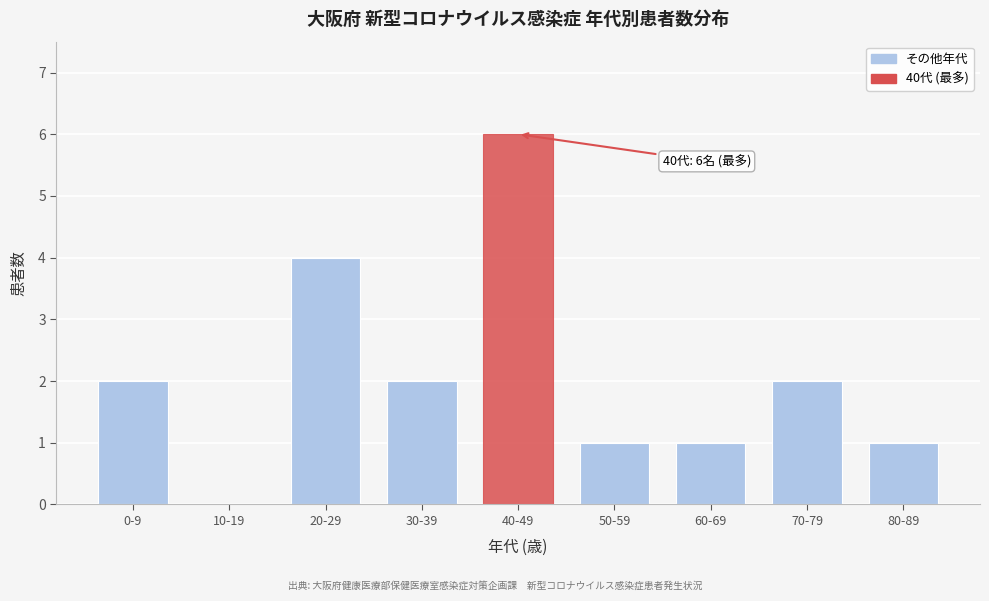

Reading left to right, transcribe all the data shown in this chart.

0-9=2	10-19=0	20-29=4	30-39=2	40-49=6	50-59=1	60-69=1	70-79=2	80-89=1